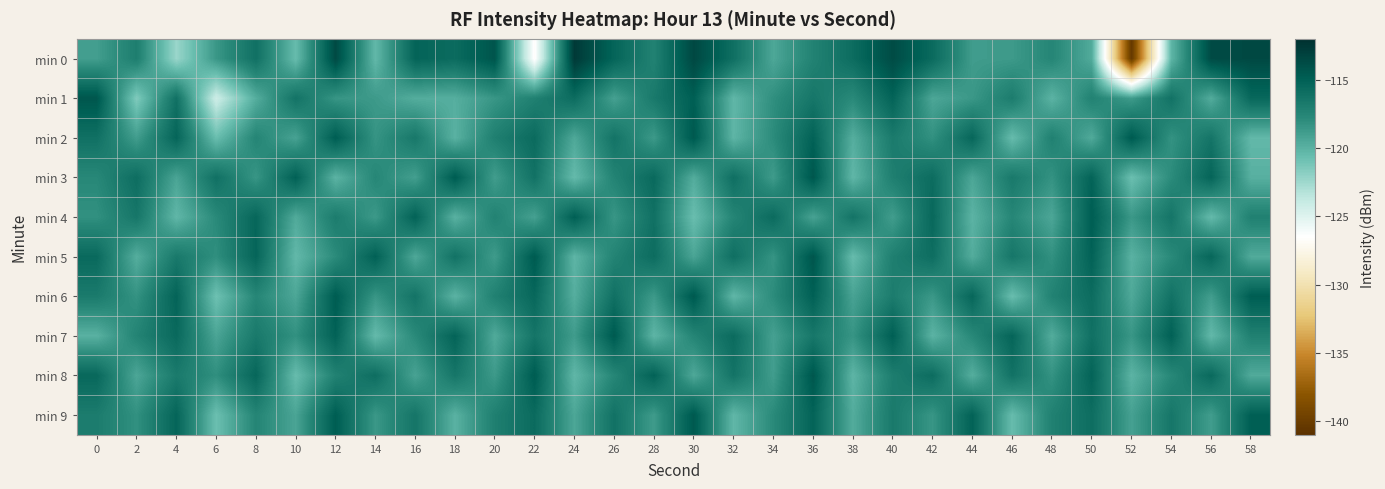

Between 6 and 2, which is larger?

2